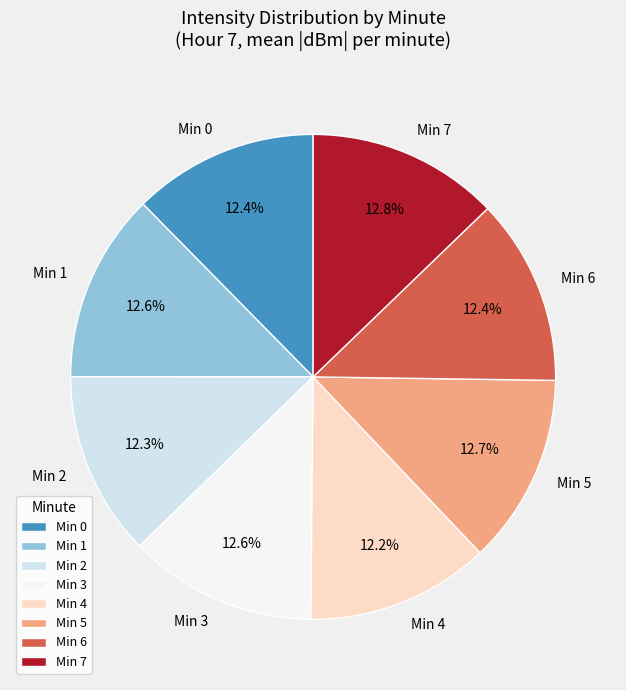

What is the ratio of the value at Min 4 to the value at Min 5?

1.0